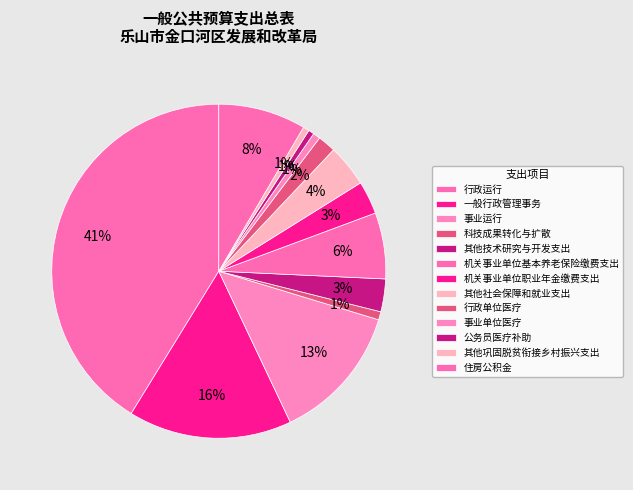

Rank the categories by value from lowest to highest.

公务员医疗补助, 其他巩固脱贫衔接乡村振兴支出, 事业单位医疗, 科技成果转化与扩散, 行政单位医疗, 其他技术研究与开发支出, 机关事业单位职业年金缴费支出, 其他社会保障和就业支出, 机关事业单位基本养老保险缴费支出, 住房公积金, 事业运行, 一般行政管理事务, 行政运行